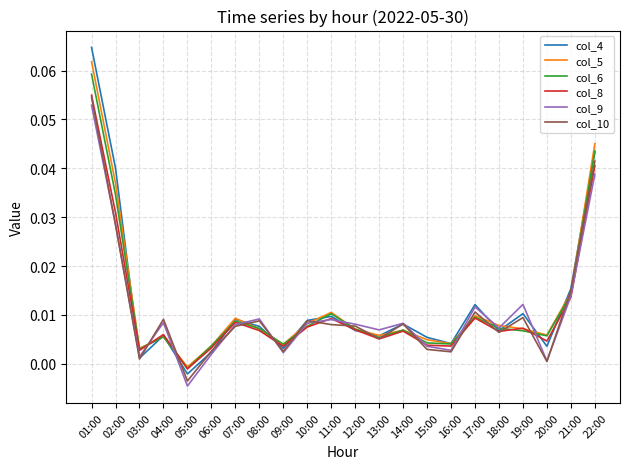

The col_6 series shows 0.1 at 22:00. True or false?

False